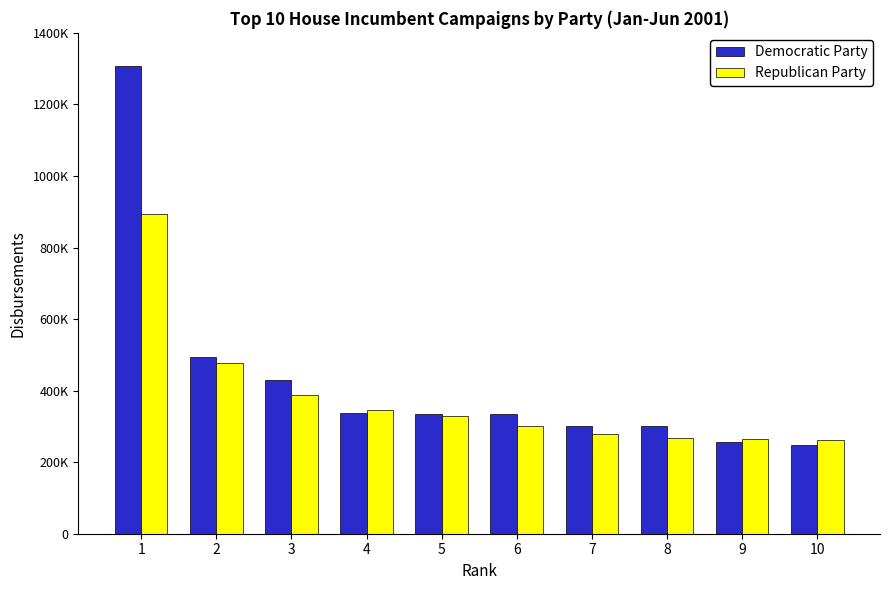

Is it true that Democratic Party equals 530089.4 at 6?

False